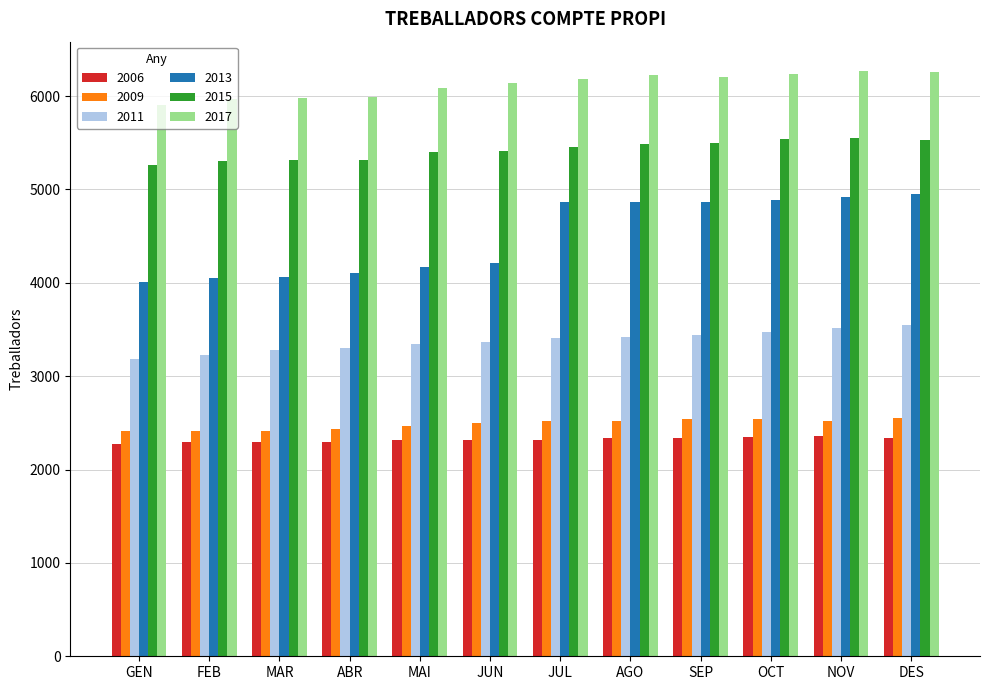

Which series has the widest spread of values?

2013